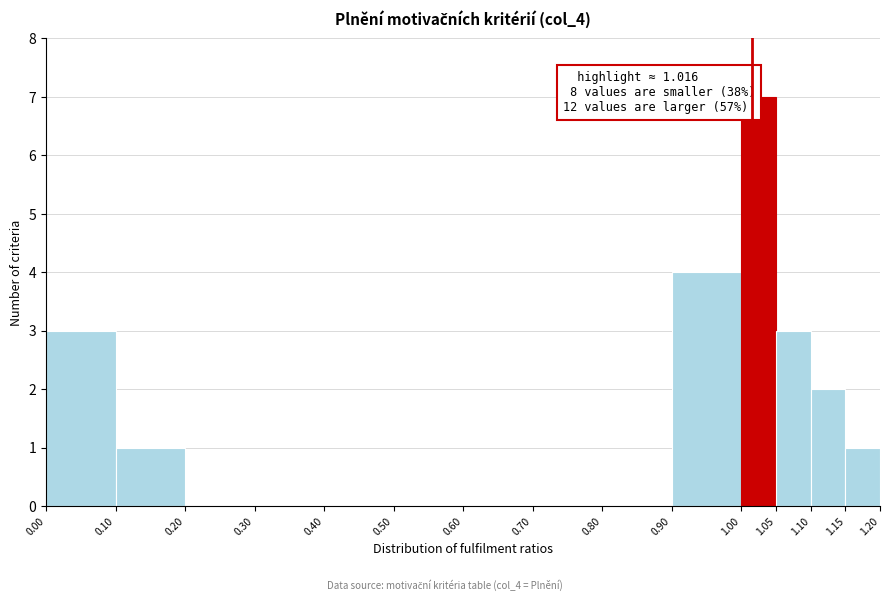

Which range on the x-axis has the tallest bar?

1.00 to 1.05